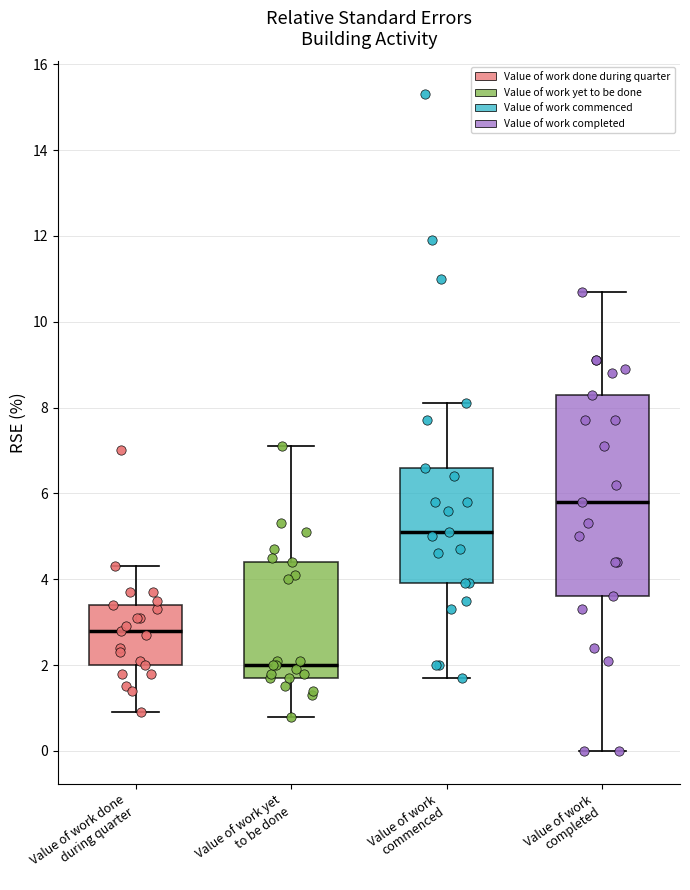

Comparing the boxes themselves (not the whiskers), which one is the tallest?

Value of work completed